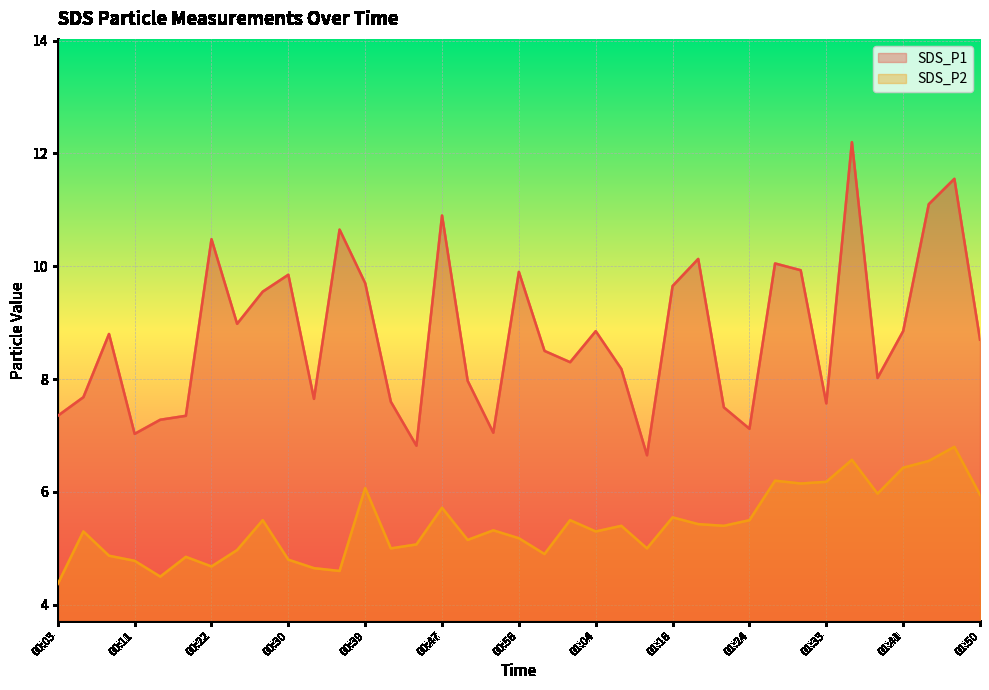

In SDS_P2, how many points are higher than both neighbors (excluding endpoints)?

12